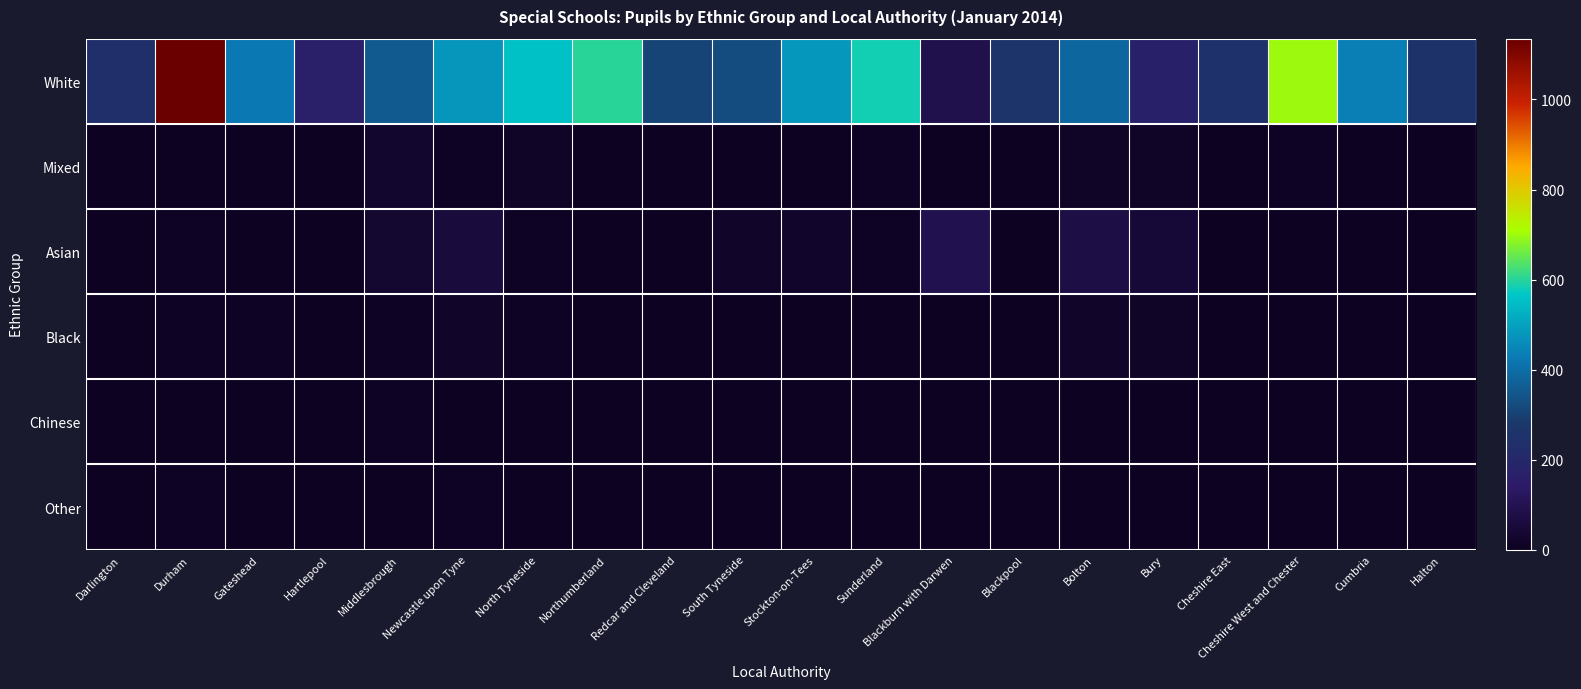

Which series has the largest total across all categories?

White